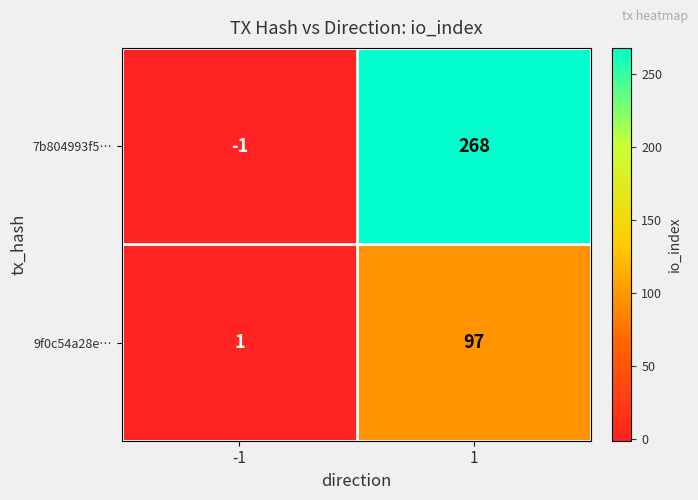

Which series has the largest range (max minus min)?

7b804993f5…